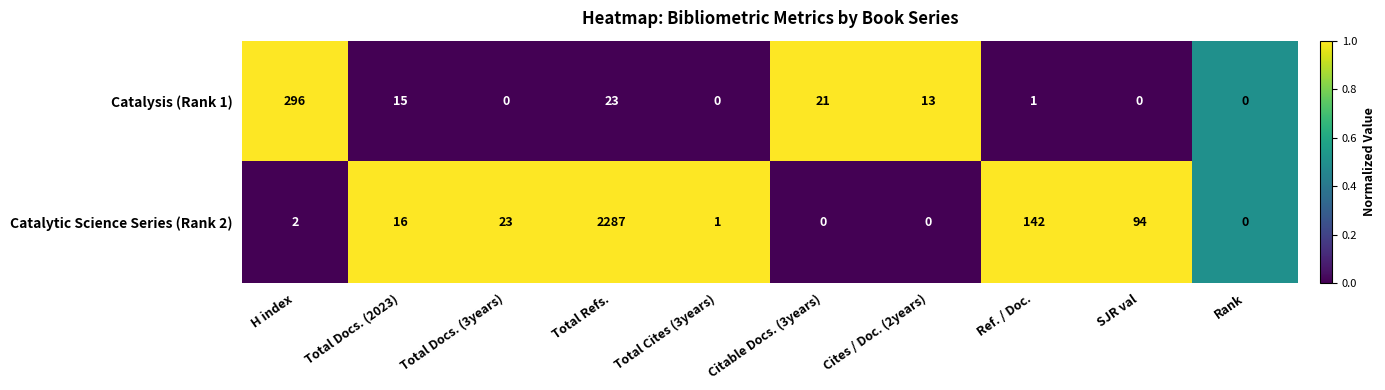

What is the total value across all series at Ref. / Doc.?

143